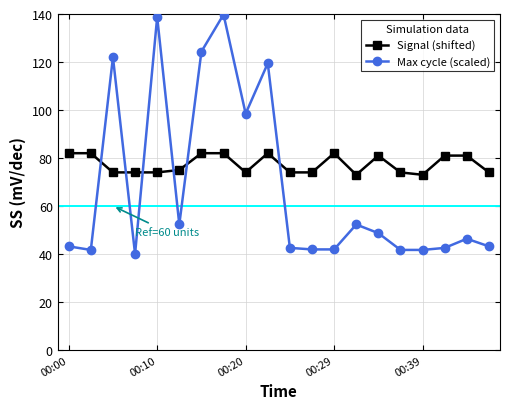

What is the smallest value displayed?

40.0